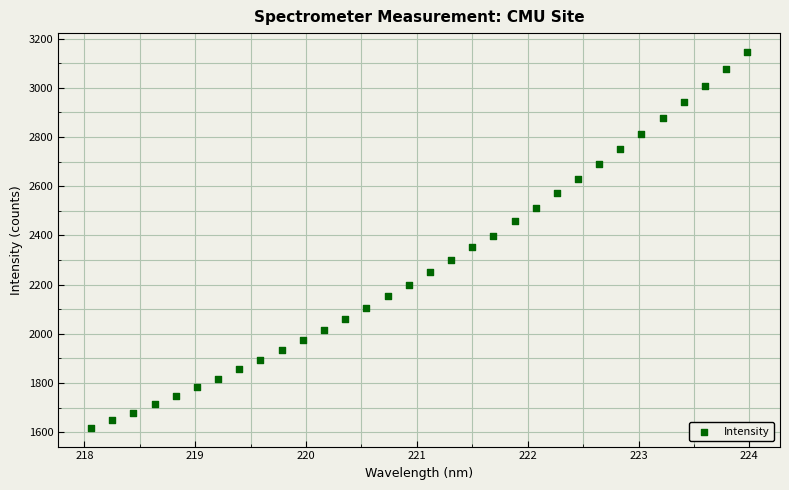

What is the range of Y values (max minus min)?

1528.1